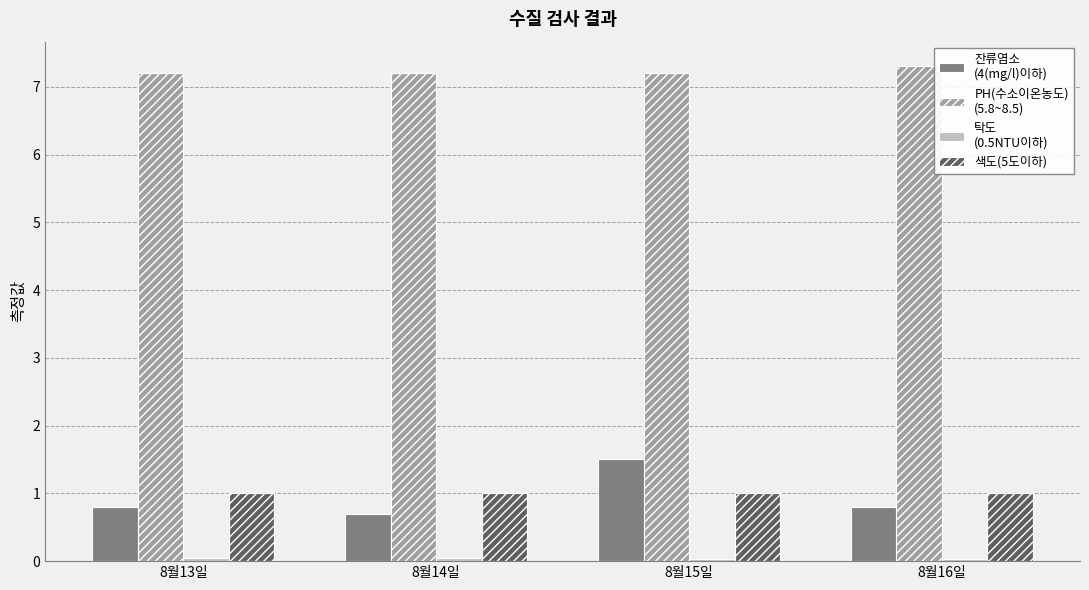

What is the maximum value shown in the chart?

7.3